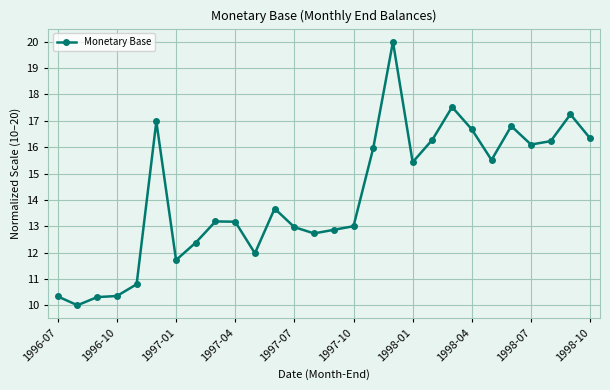

What is the value of the 24th point from the left?

16.8